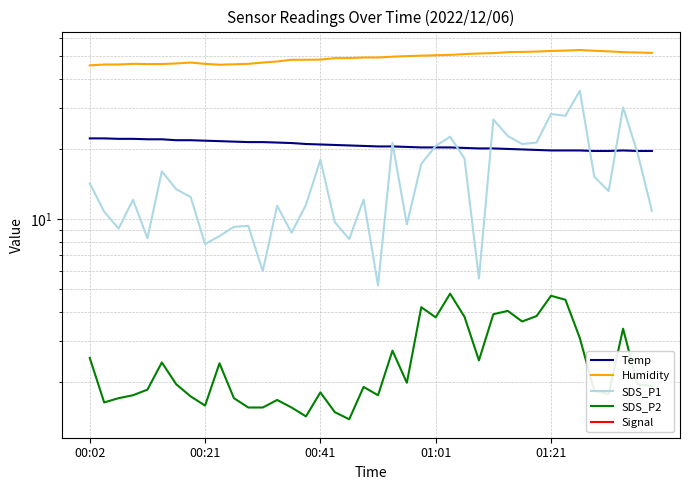

True or false: Humidity has a value of 70.3 at 00:02.

False